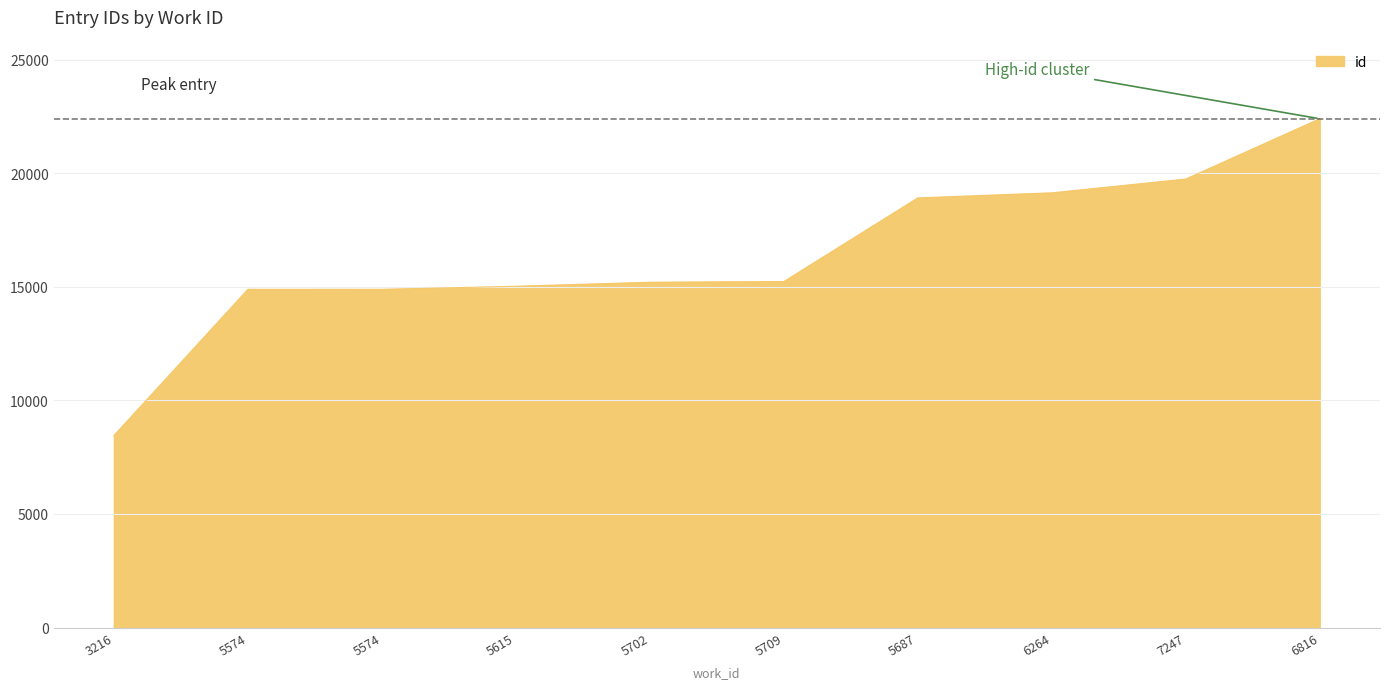

Reading left to right, list all the values displayed in this chart.

8453	14891	14892	15026	15204	15233	18917	19140	19747	22402